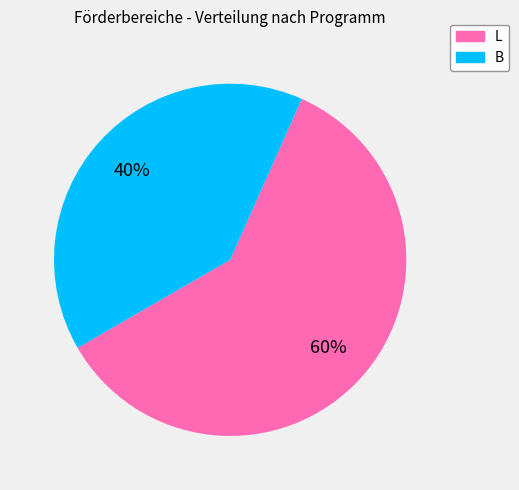

Do B and L together represent more than half of the pie?

Yes